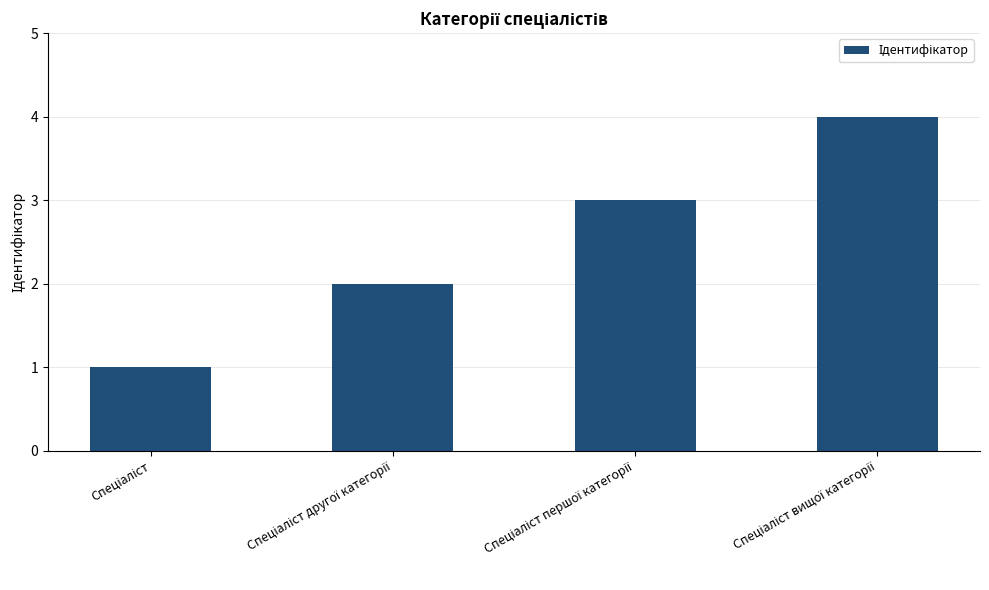

What is the difference between the maximum and minimum values?

3